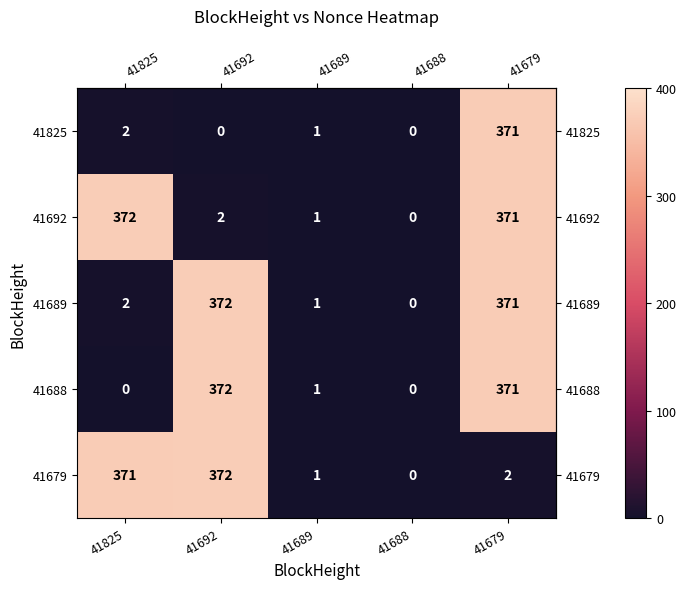

What is the spread (max minus min) of values at 41692?

372